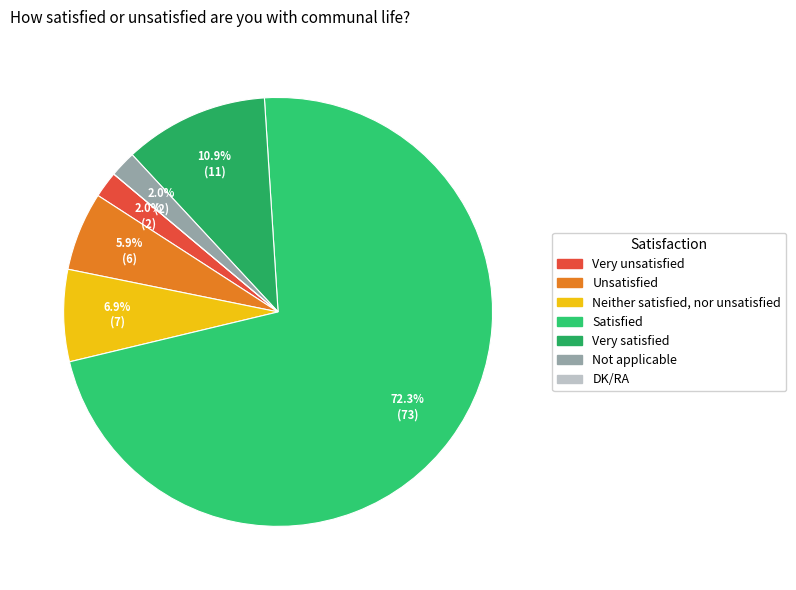

What is the smallest slice in the pie chart?

DK/RA